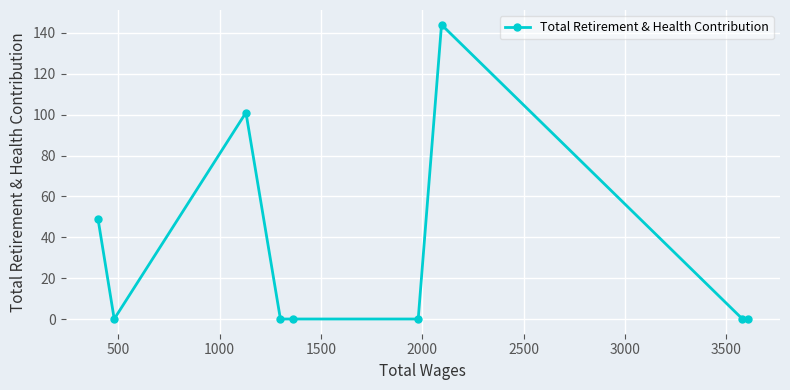

How many interior local peaks (higher than both neighbors) does the data have?

2